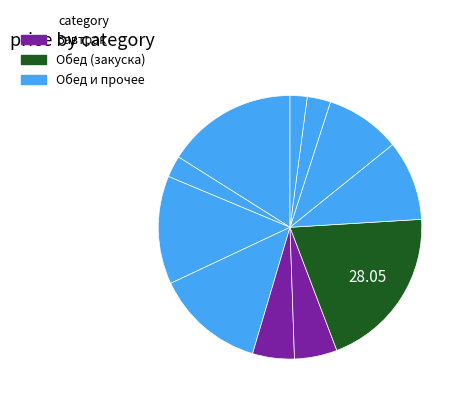

How many slices are in this pie chart?

11